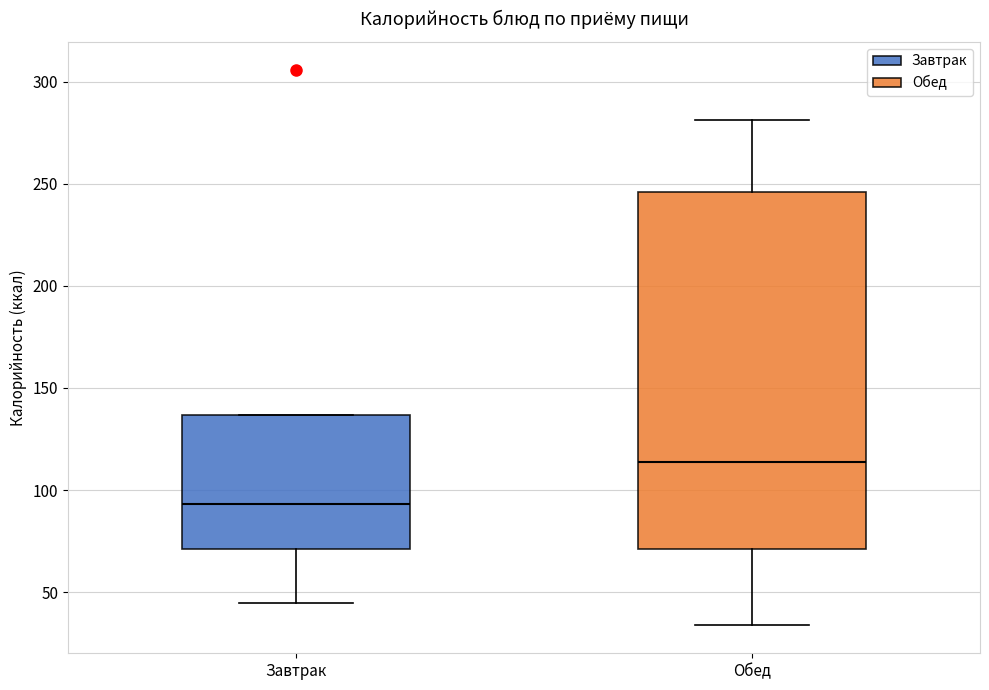

Which box's median line is the lowest?

Завтрак